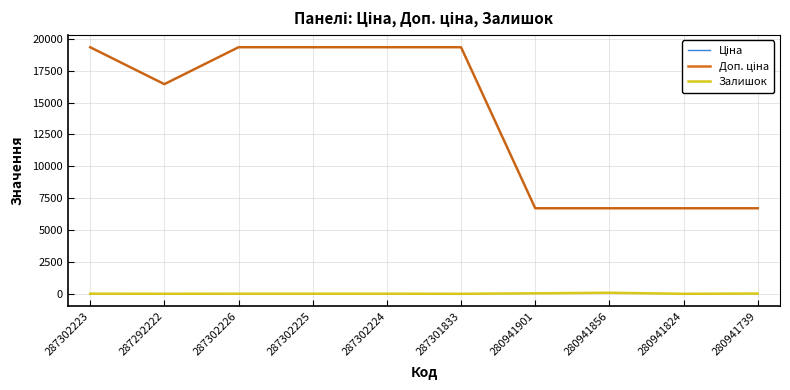

Does the chart display data point markers on the line(s)?

No